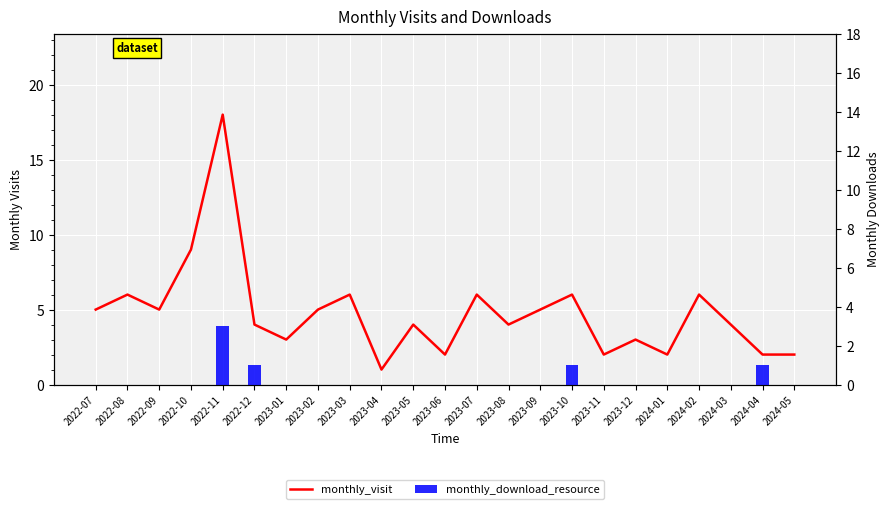

What is the label of the 15th bar from the left?

2023-09